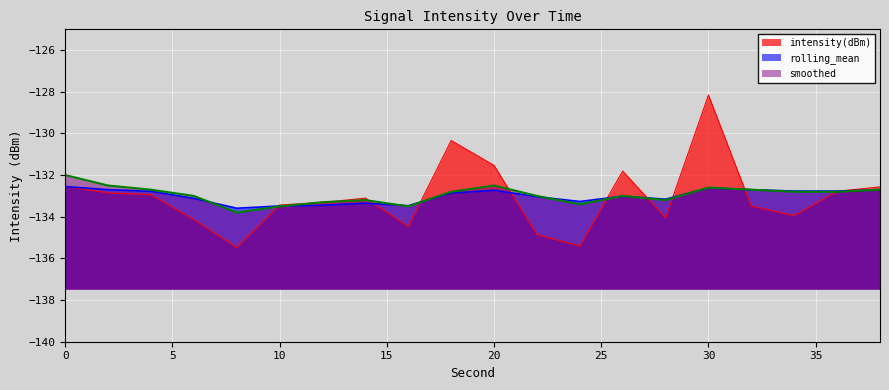

True or false: rolling_mean has more than 2 interior local peaks.

True